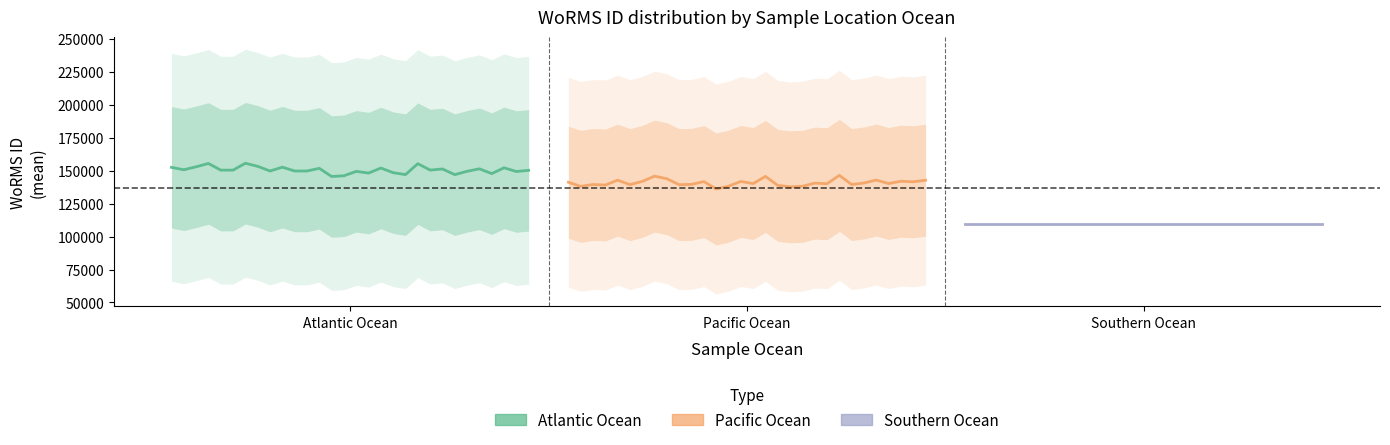

What is the sum of all Southern Ocean values?

3286980.0